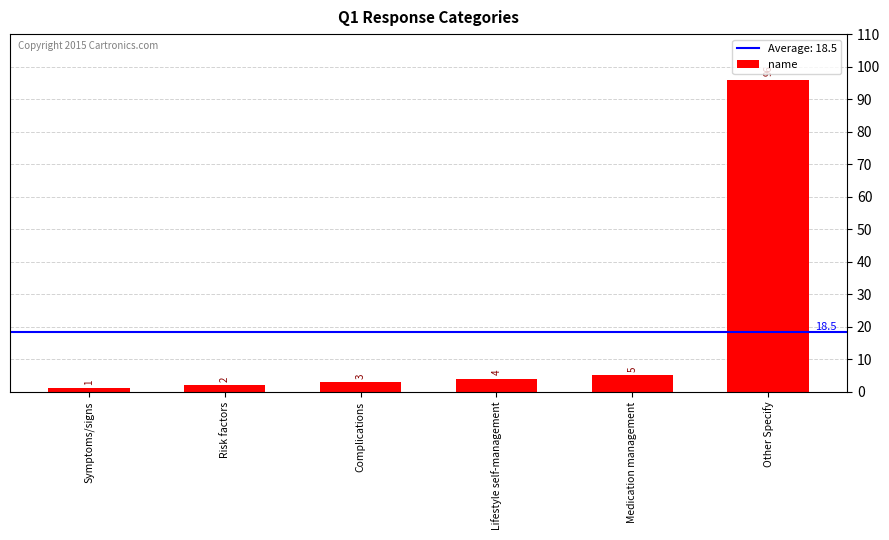

How many bars are there in total?

6